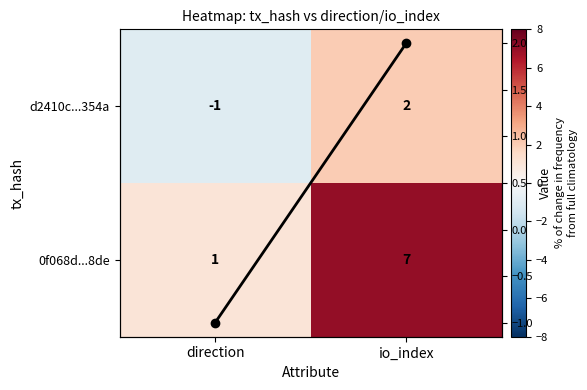

What is the difference between the highest and lowest values at direction?

2